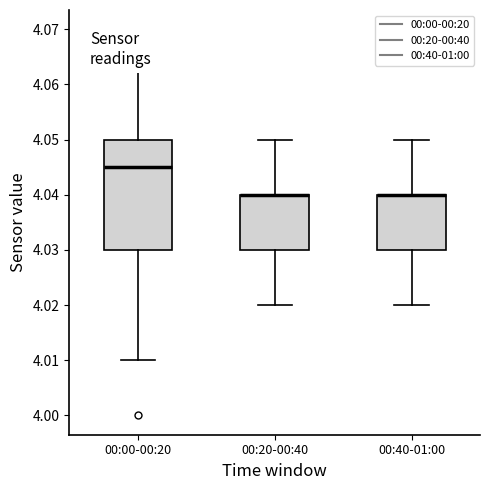

Where is the upper edge of the box for 00:20-00:40 on the y-axis? The values are not printed on the chart, so give them approximately, as read against the axis.

4.040